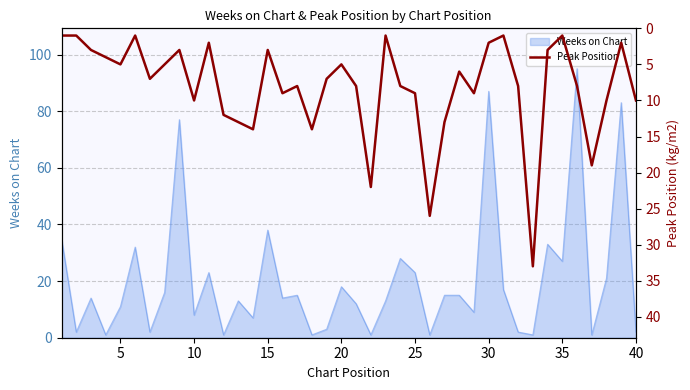

True or false: the data has more than 0 interior local peaks.

True